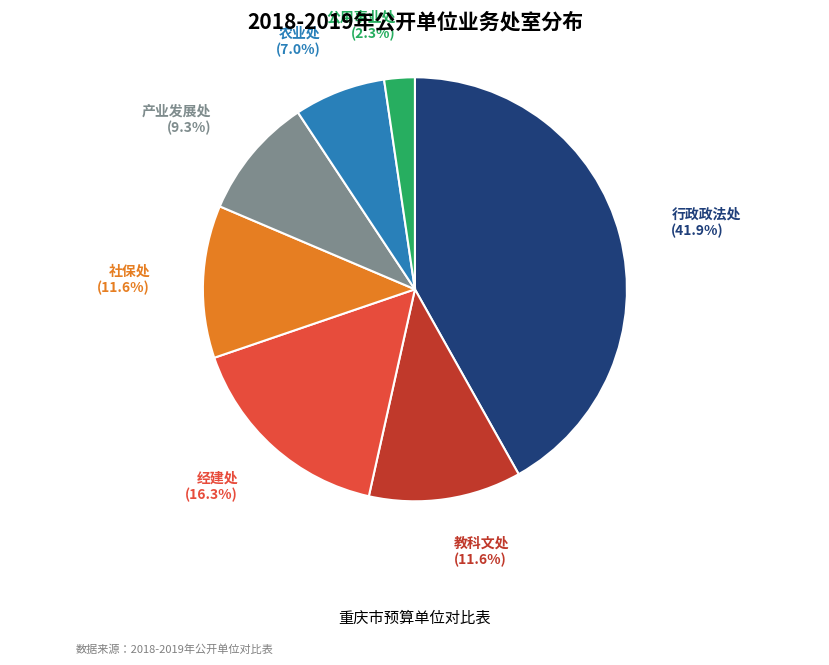

Count the number of slices in the pie.

7